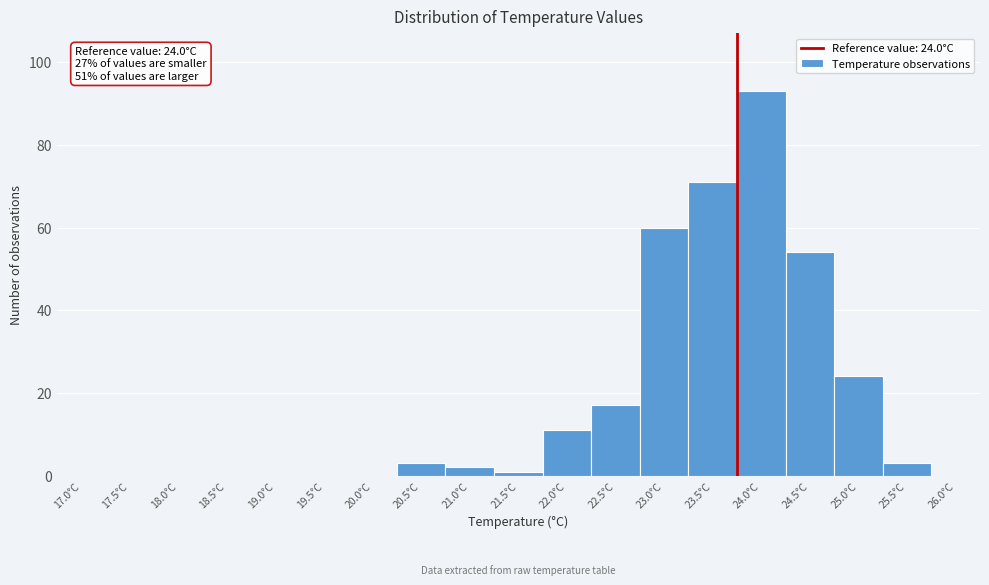

Reading left to right, transcribe all the data shown in this chart.

17.0°C=0	17.5°C=0	18.0°C=0	18.5°C=0	19.0°C=0	19.5°C=0	20.0°C=0	20.5°C=3	21.0°C=2	21.5°C=1	22.0°C=11	22.5°C=17	23.0°C=60	23.5°C=71	24.0°C=93	24.5°C=54	25.0°C=24	25.5°C=3	26.0°C=0